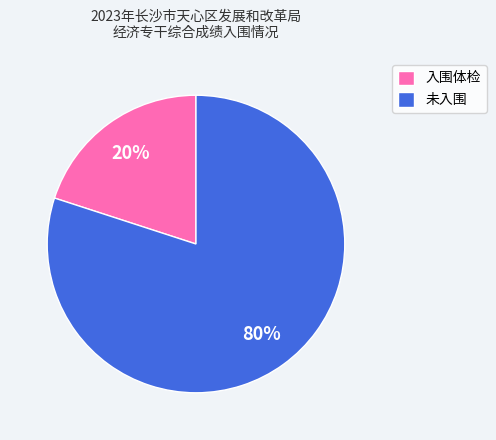

Do 入围体检 and 未入围 together represent more than half of the pie?

Yes